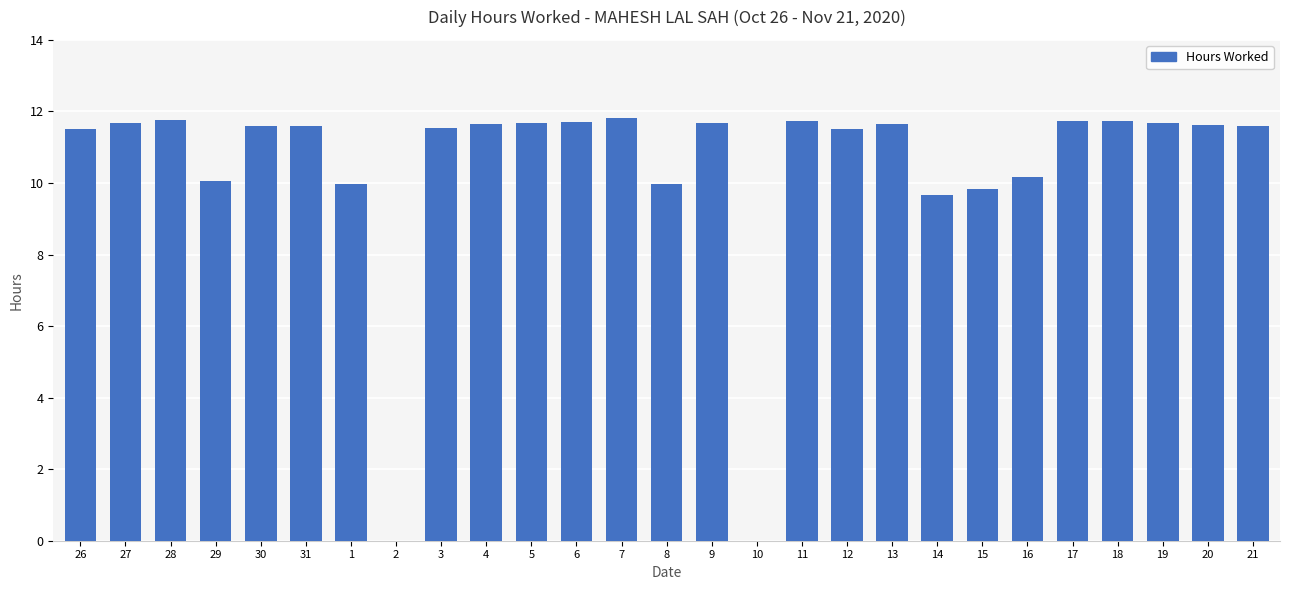

What is the greatest value displayed?

11.8